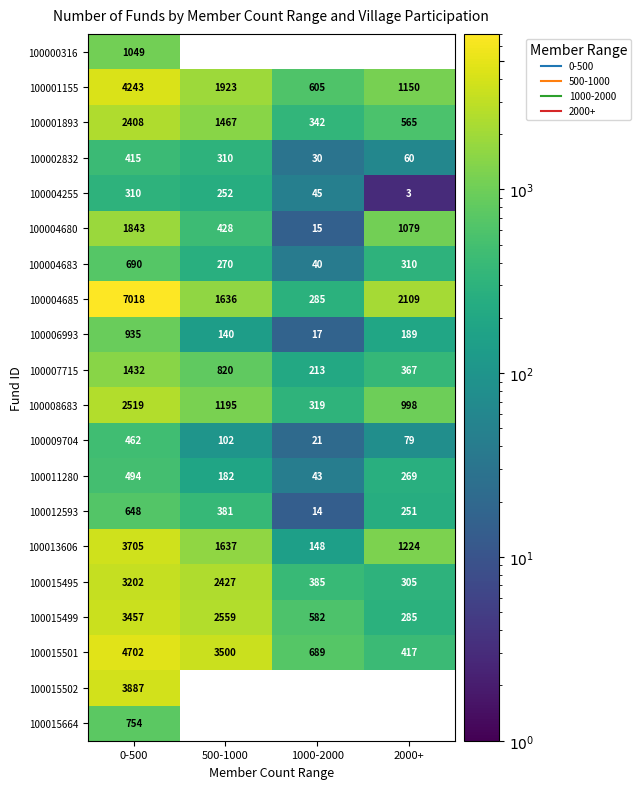

Read the 100015664 value at 0-500.

754.0